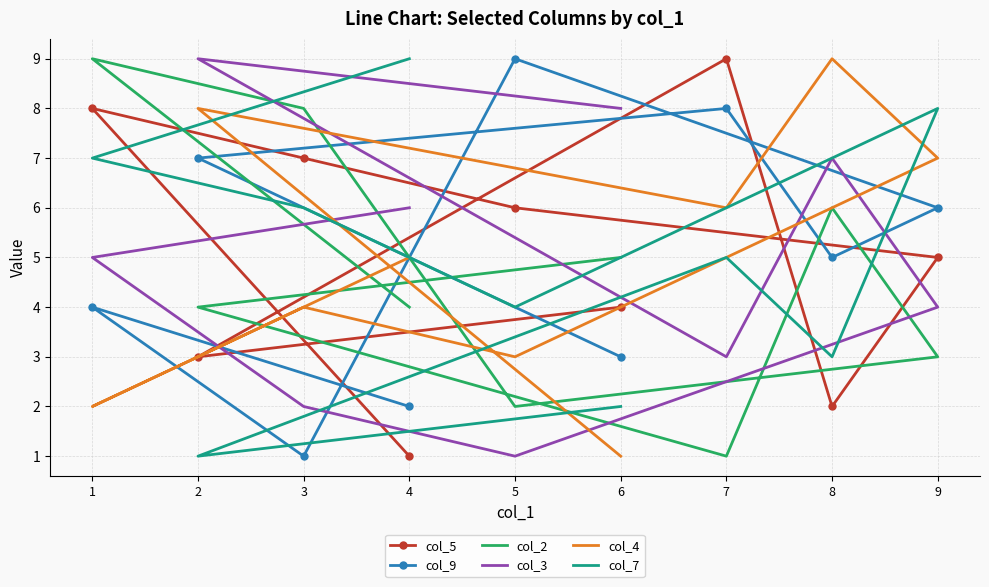

Reading left to right, what are all the values shown in this chart?

col_5: 4=1	1=8	3=7	5=6	9=5	8=2	7=9	2=3	6=4
col_9: 4=2	1=4	3=1	5=9	9=6	8=5	7=8	2=7	6=3
col_2: 4=4	1=9	3=8	5=2	9=3	8=6	7=1	2=4	6=5
col_3: 4=6	1=5	3=2	5=1	9=4	8=7	7=3	2=9	6=8
col_4: 4=5	1=2	3=4	5=3	9=7	8=9	7=6	2=8	6=1
col_7: 4=9	1=7	3=6	5=4	9=8	8=3	7=5	2=1	6=2